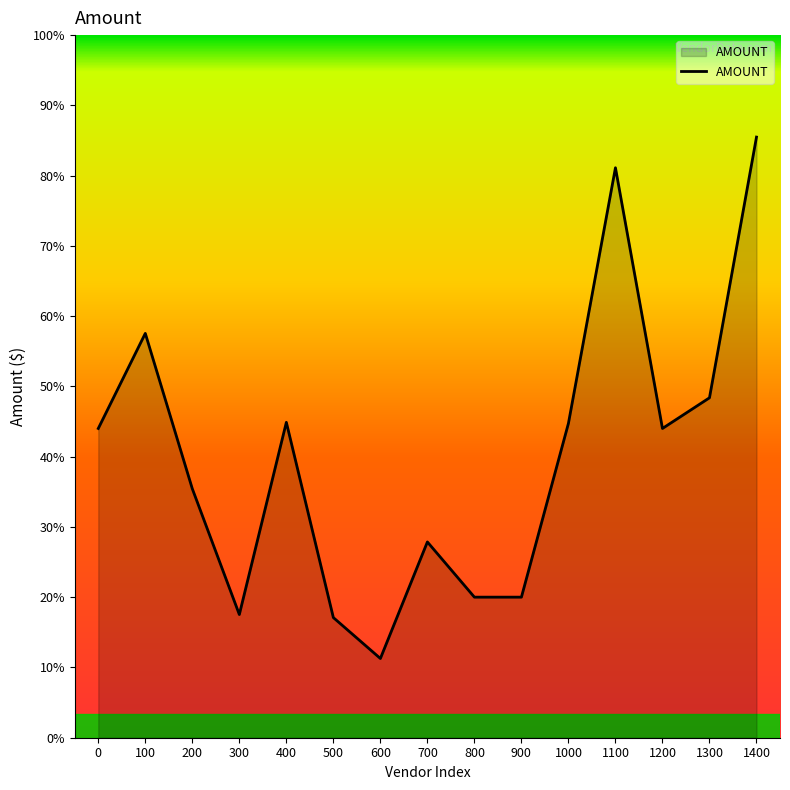

Is this an area chart (filled region under the line)?

Yes